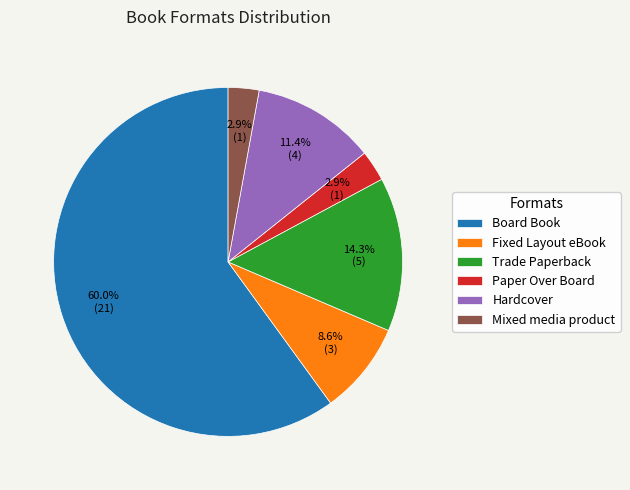

Is the sum of Trade Paperback and Mixed media product greater than half?

No